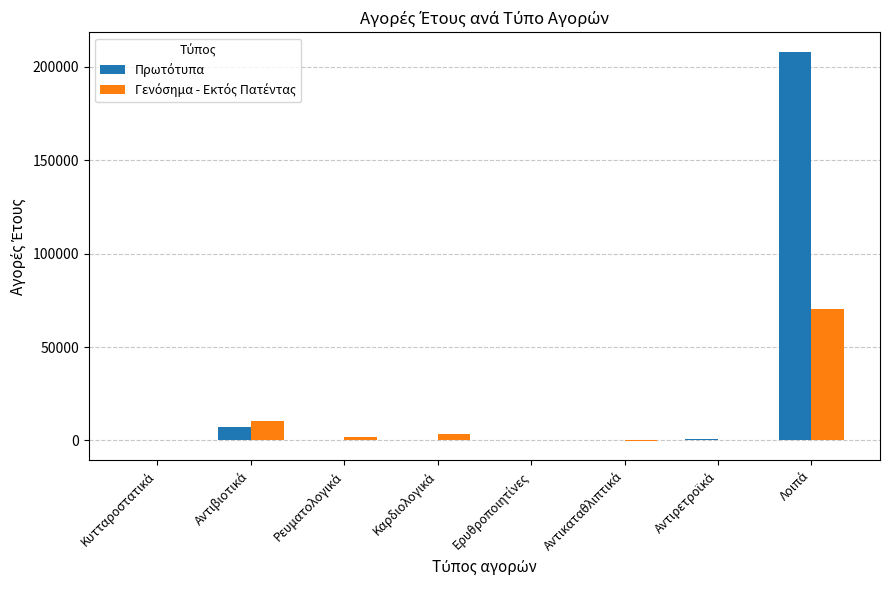

How many distinct data groups are displayed?

2